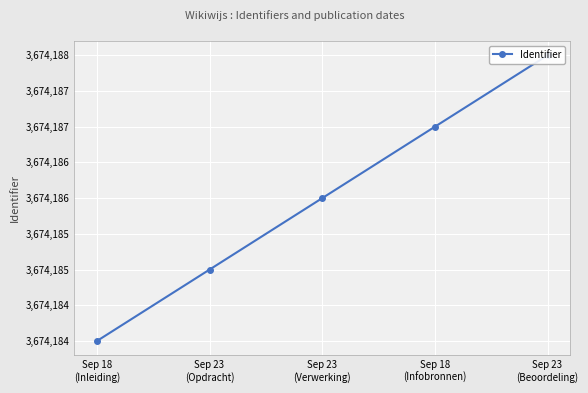

How many data points are above 3674186?

2